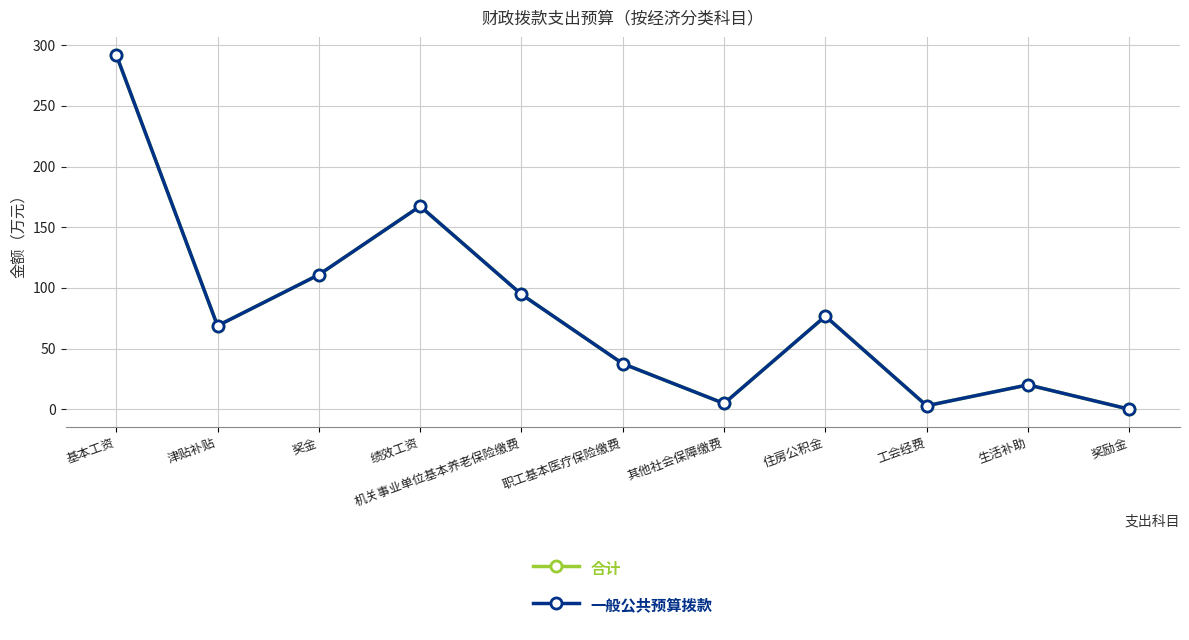

What is the label of the 6th point from the right?

职工基本医疗保险缴费